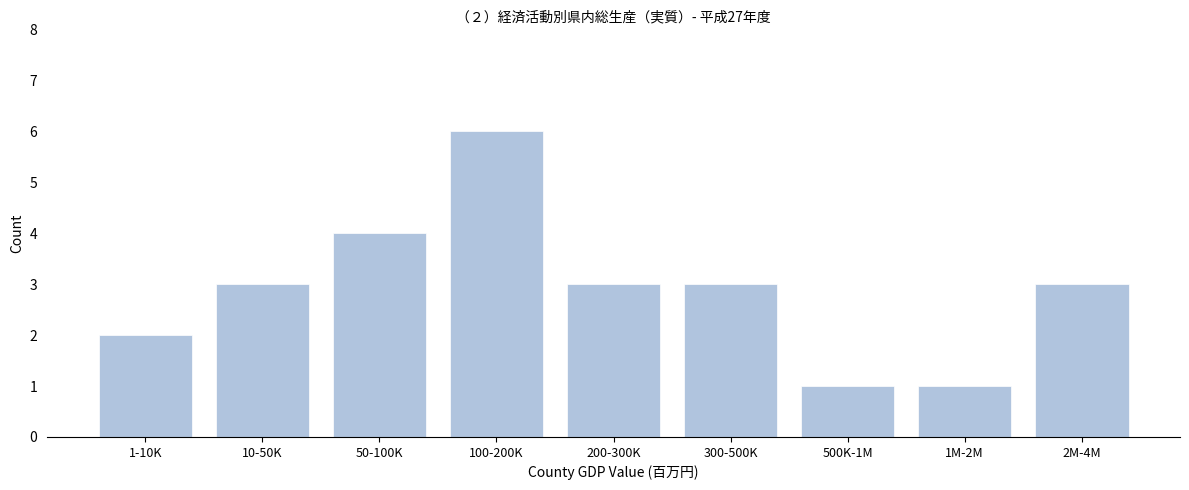

Reading left to right, transcribe all the data shown in this chart.

1-10K=2	10-50K=3	50-100K=4	100-200K=6	200-300K=3	300-500K=3	500K-1M=1	1M-2M=1	2M-4M=3